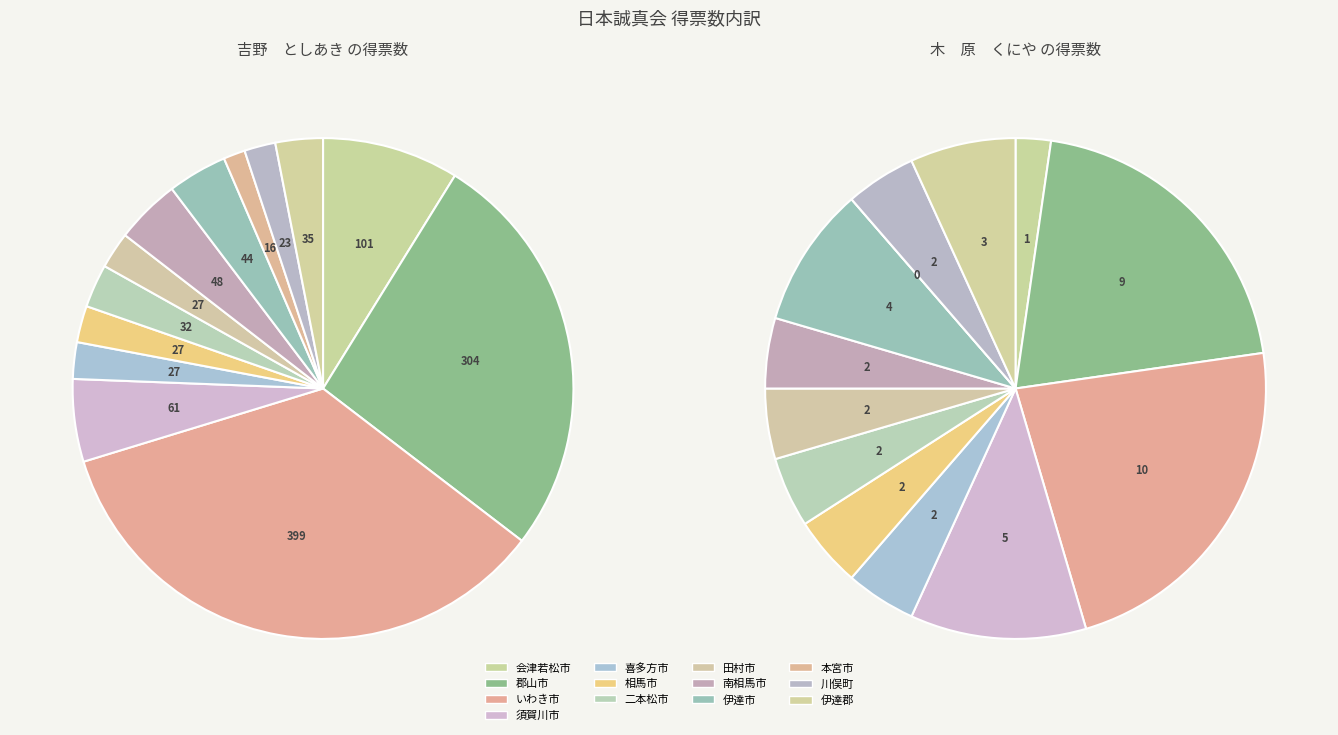

What is the spread (max minus min) of values at 伊達市?

40